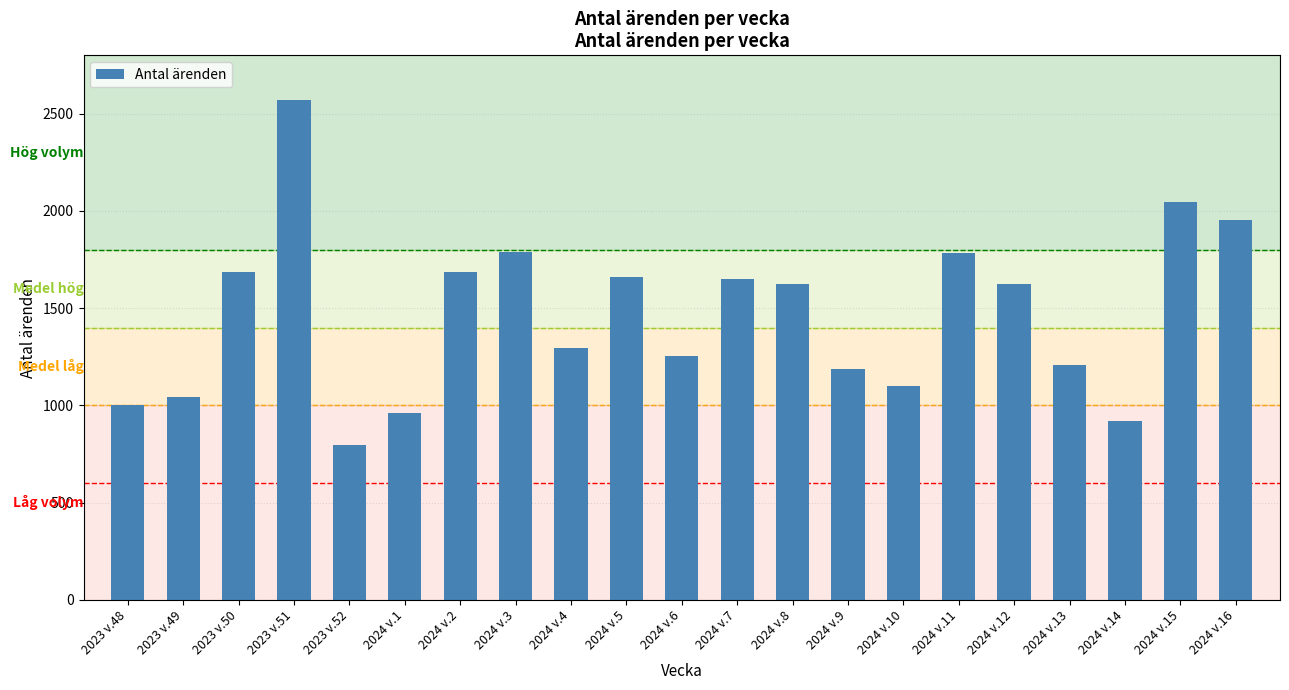

What is the greatest value displayed?

2570